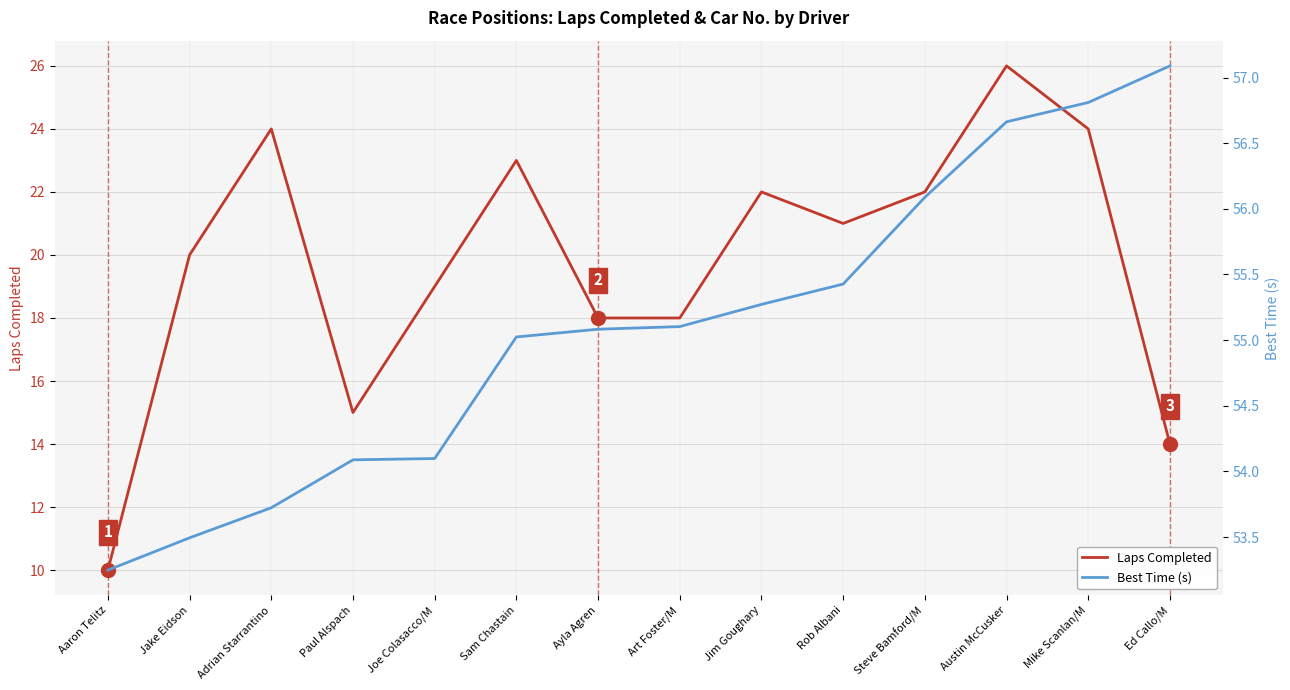

How many values in the Best Time (s) series are below 55?

5